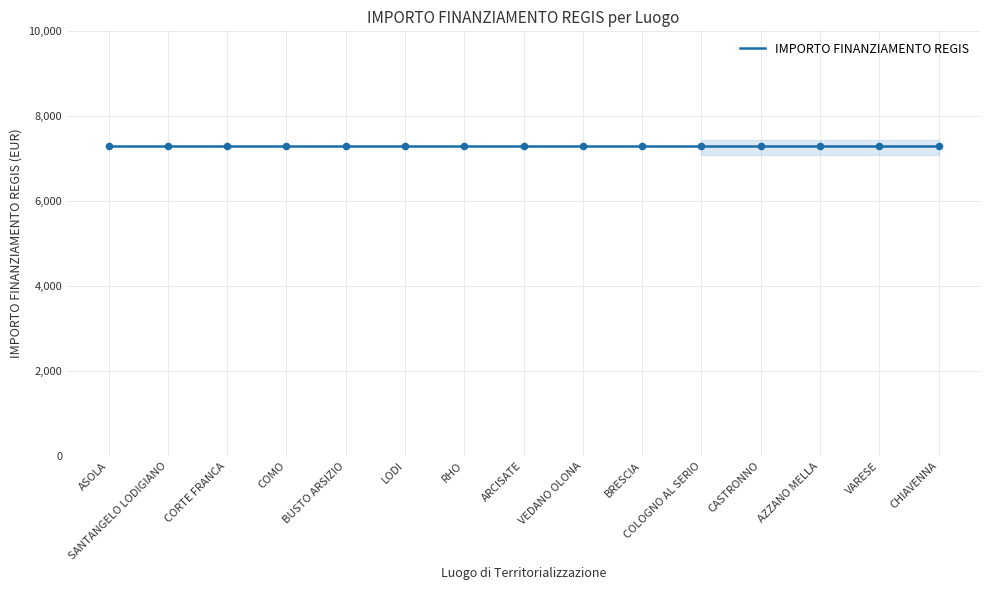

Which series reaches the maximum Y coordinate?

IMPORTO FINANZIAMENTO REGIS